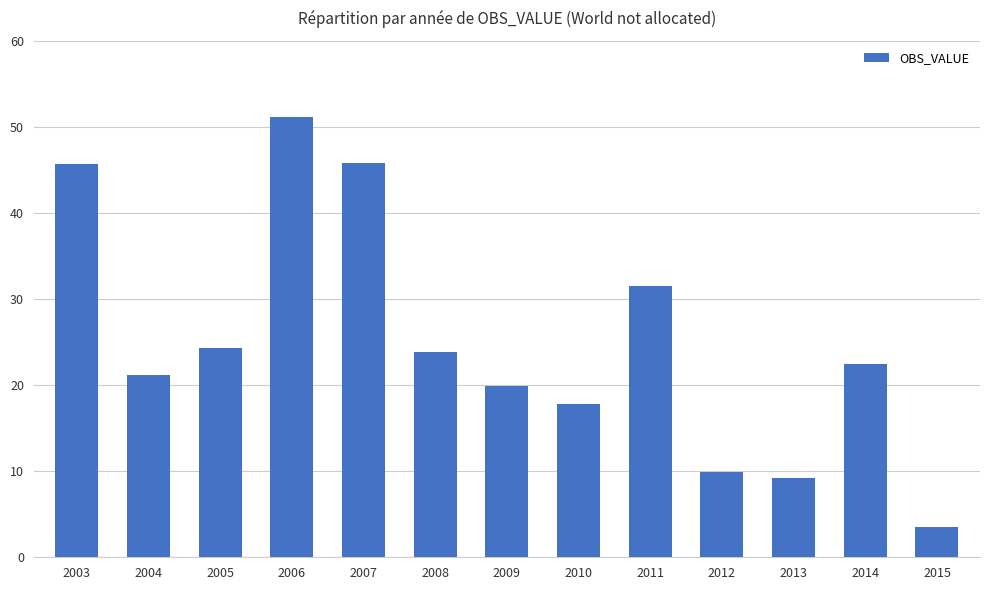

True or false: the data shows 9.5 at 2010.

False